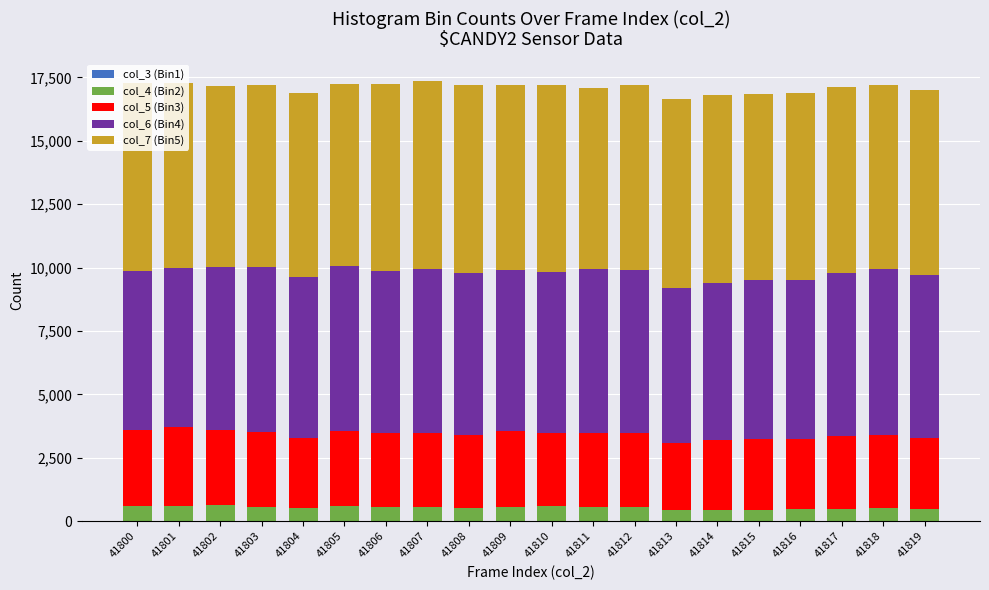

The col_6 (Bin4) series shows 9417 at 41802. True or false?

False